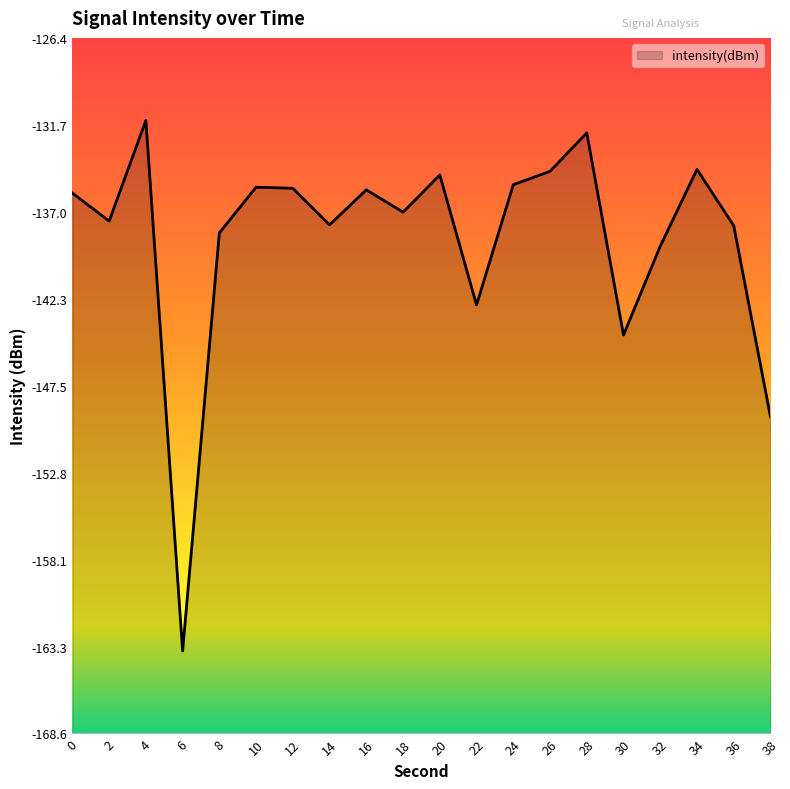

At which category does the data reach its first local valley?

2